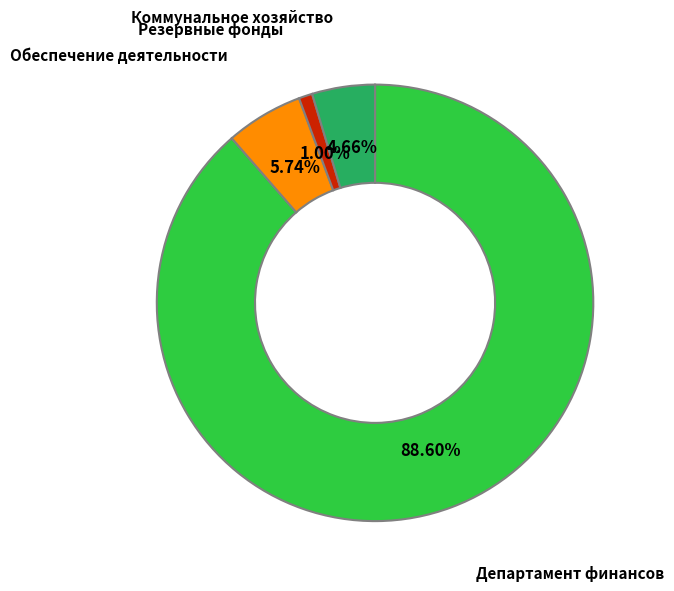

Is there any slice that represents more than half of the pie?

Yes